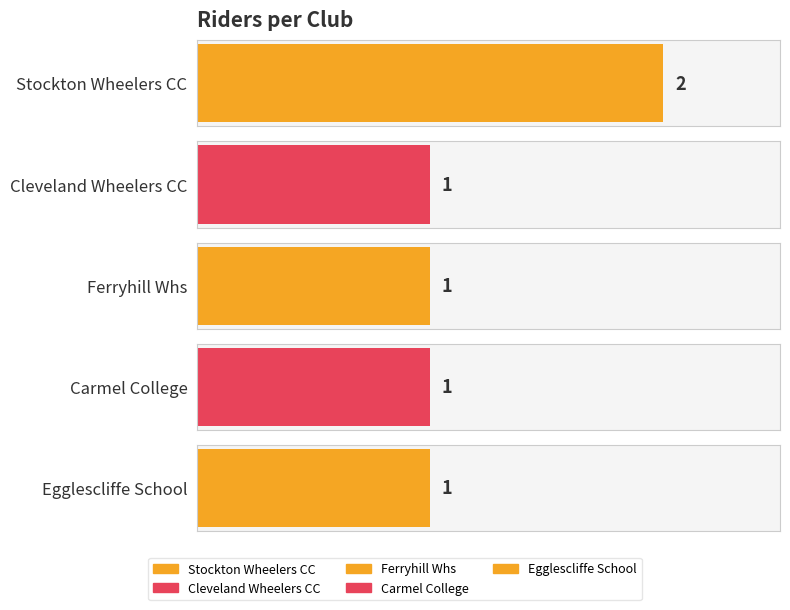

What is the value of the 5th bar from the left?

1